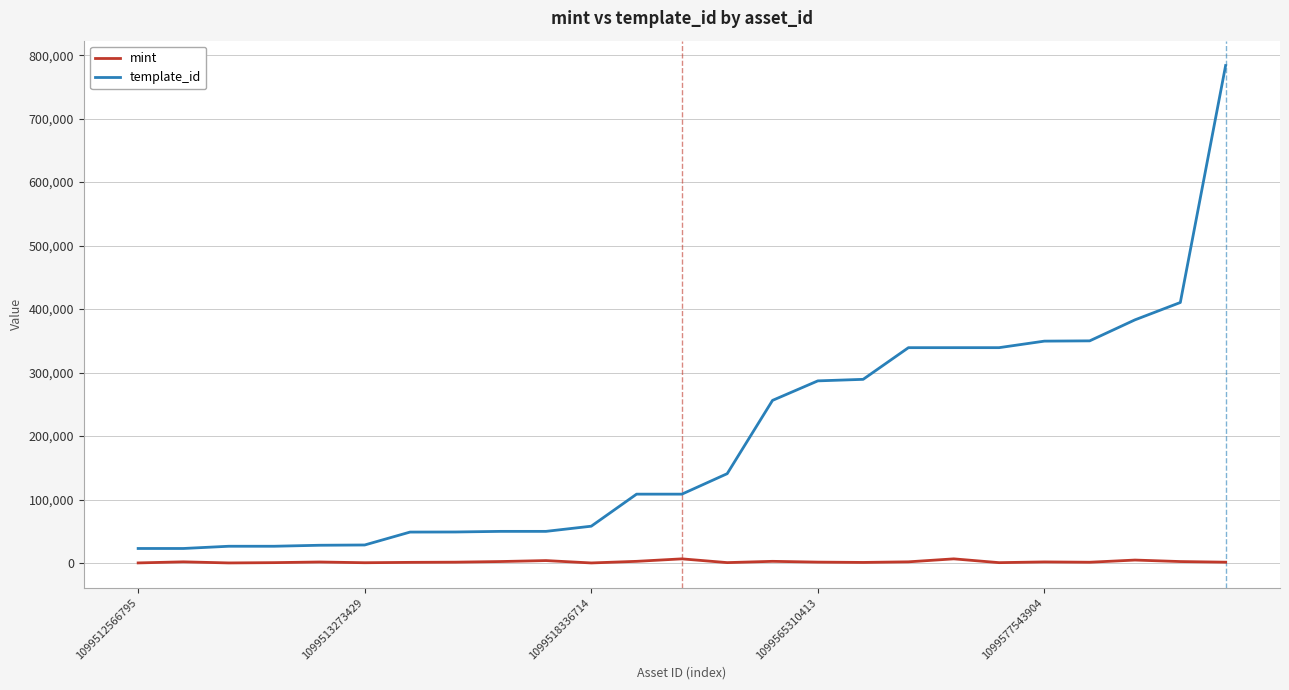

True or false: mint and template_id intersect in this chart.

False